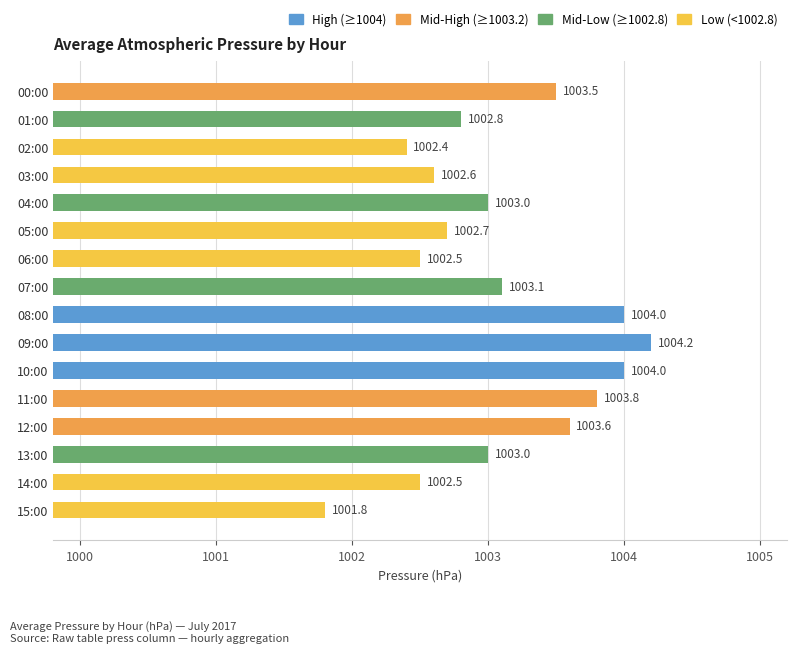

The value at 08:00 is 1004.0. True or false?

True